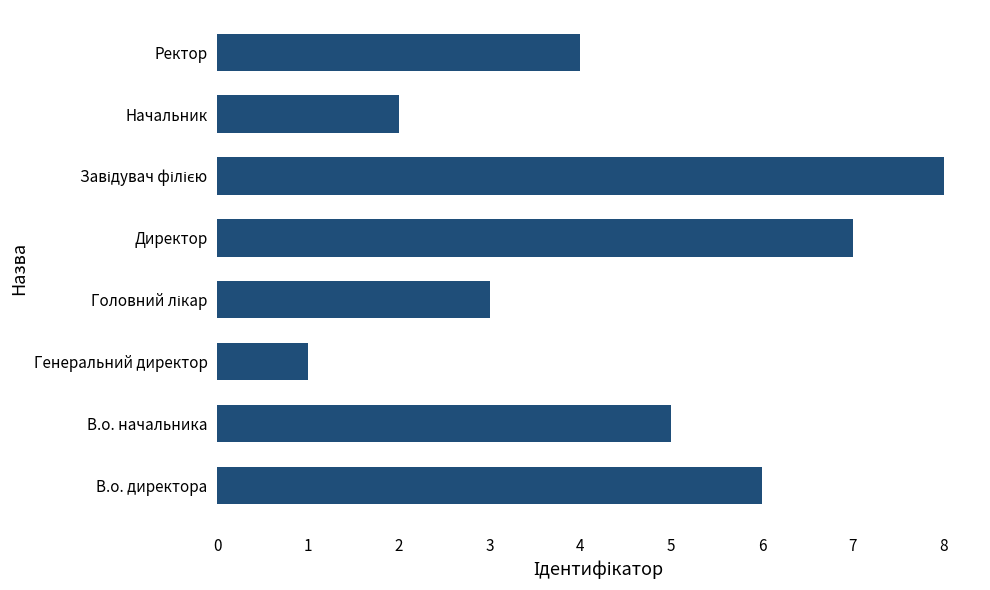

What is the greatest value displayed?

8